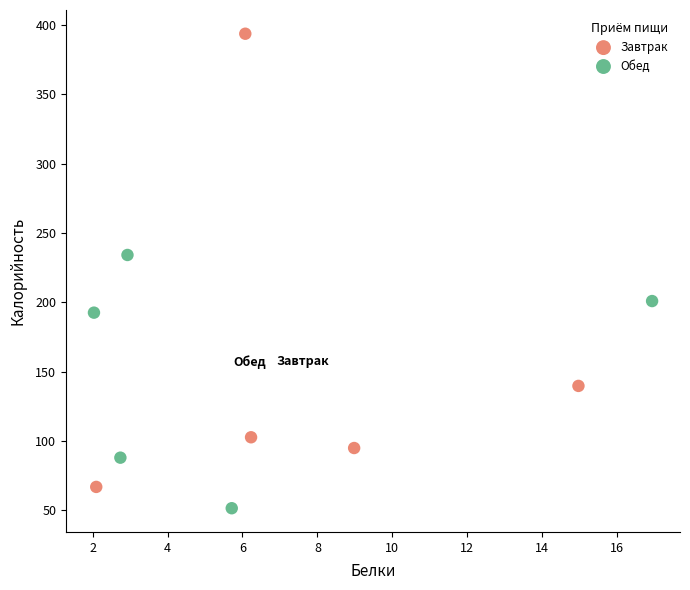

Which series contains the highest Y value?

Завтрак